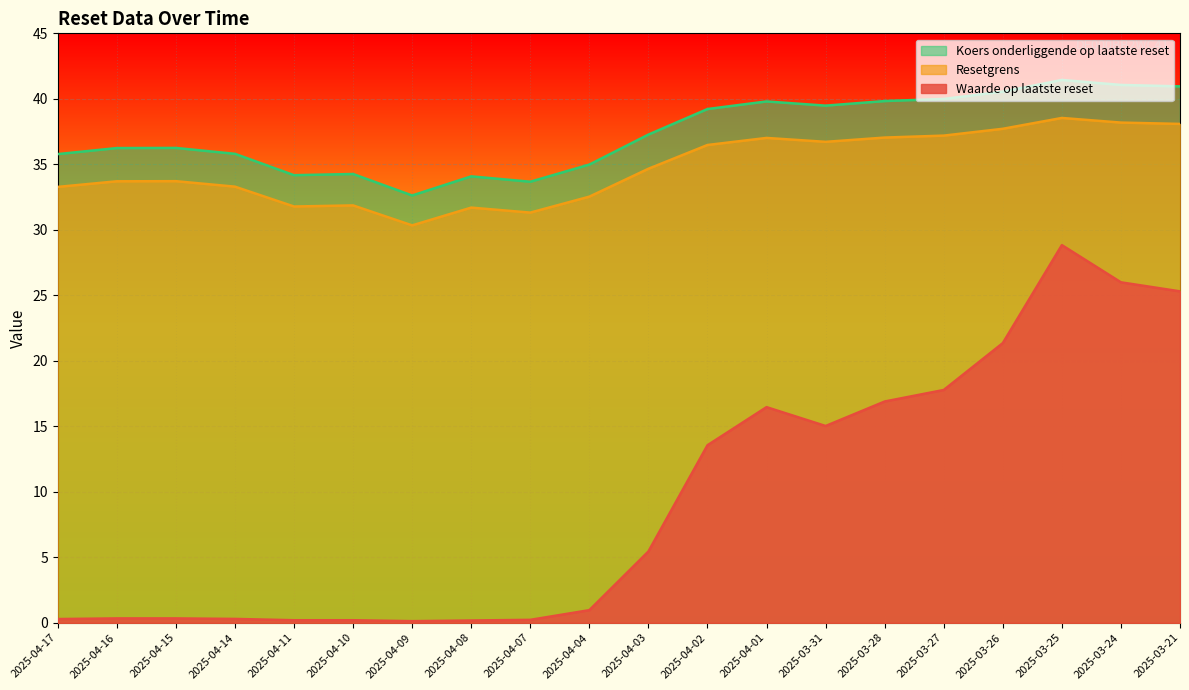

Where is the first local minimum for Resetgrens?

2025-04-11